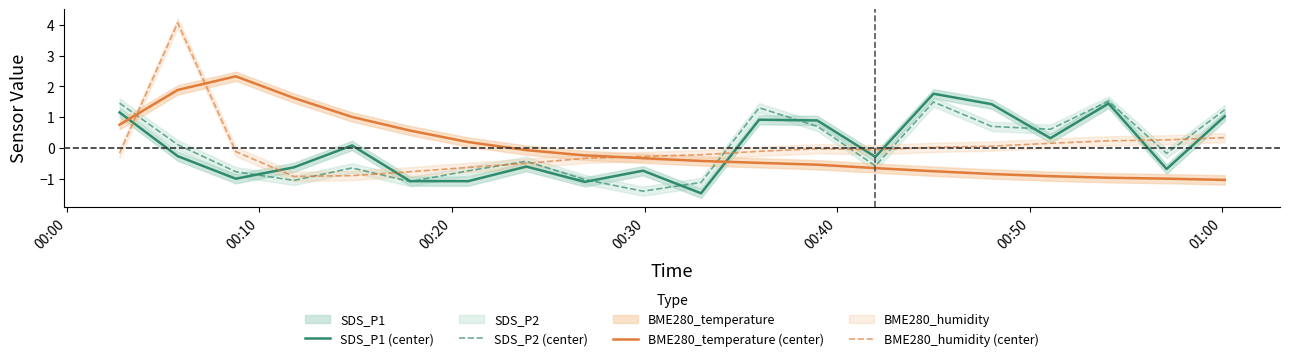

Which series ends up on top after the final intersection of SDS_P2 (center) and BME280_humidity (center)?

SDS_P2 (center)